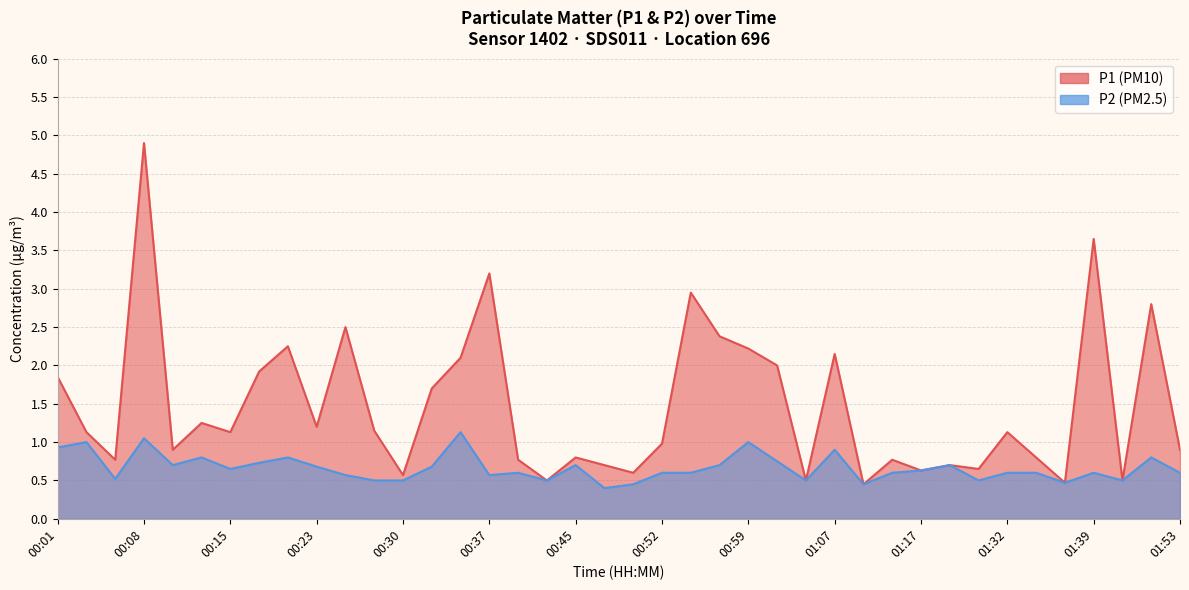

True or false: P2 and P1 intersect in this chart.

False